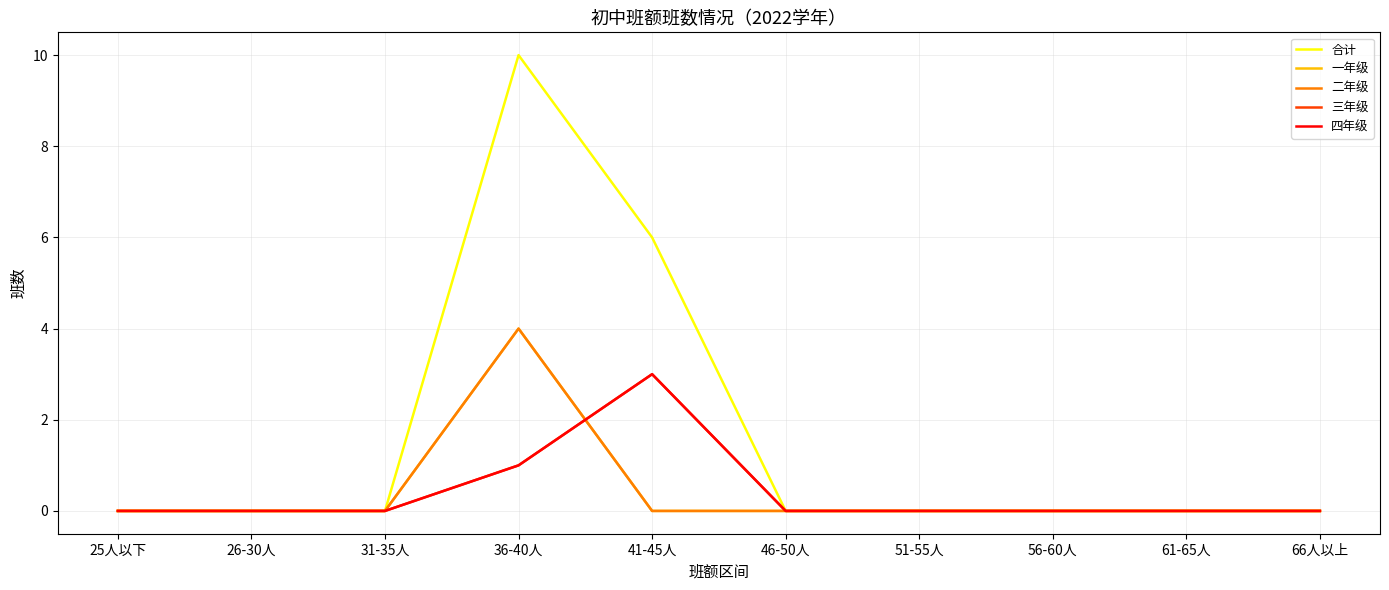

At which category is the sum across all series the highest?

36-40人